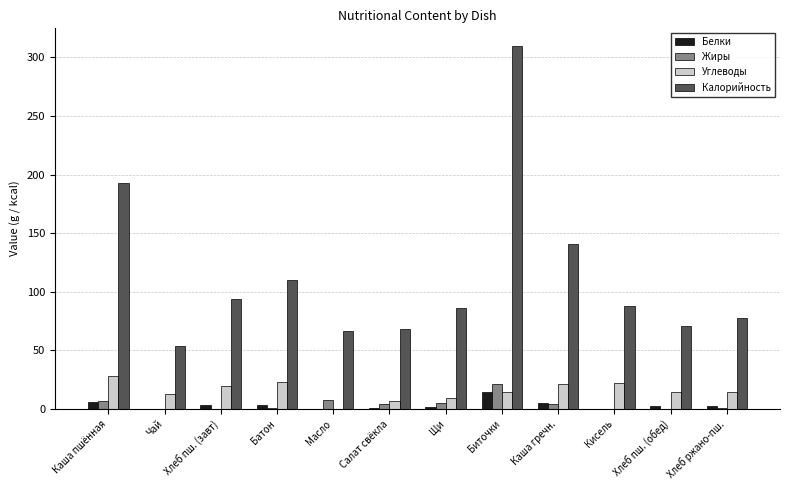

True or false: Калорийность has a value of 53.4 at Чай.

True